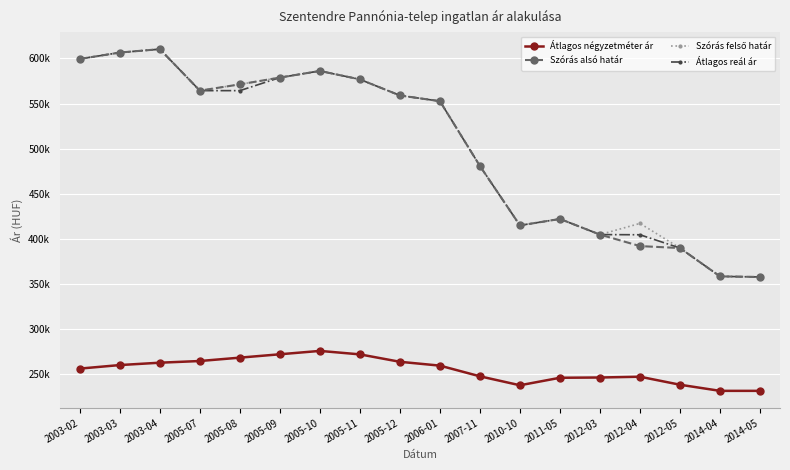

In Átlagos reál ár, how many points are lower than both neighbors (excluding endpoints)?

1